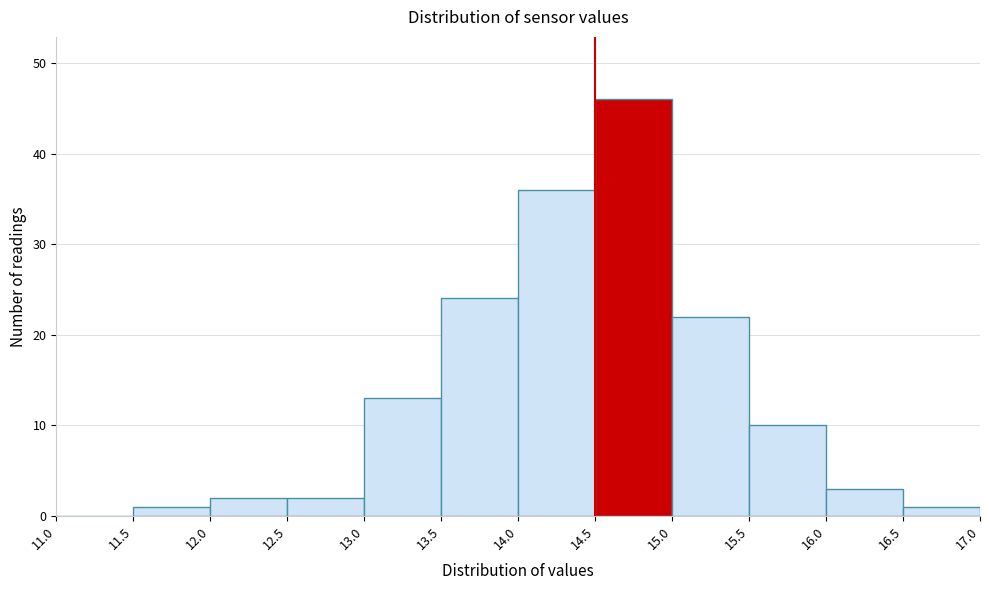

What is the height of the bar covering 11.5 to 12.0 on the x-axis? The values are not printed on the chart, so give them approximately, as read against the axis.

1